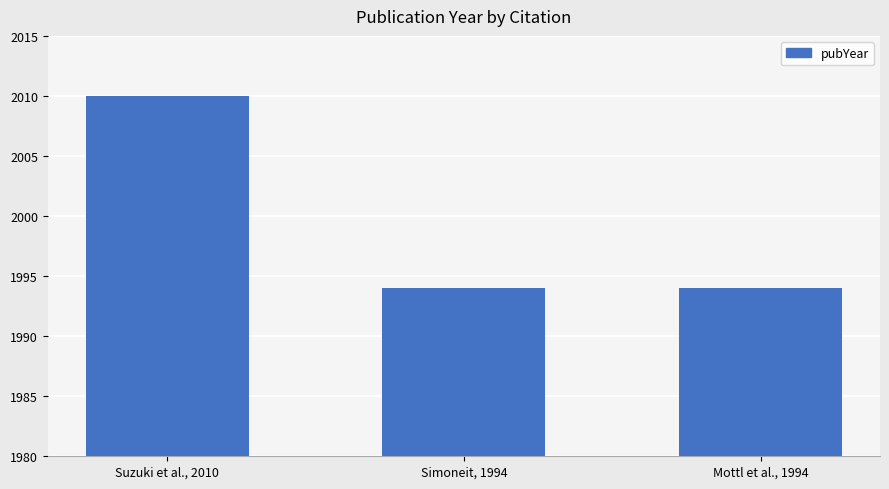

What is the maximum value shown in the chart?

2010